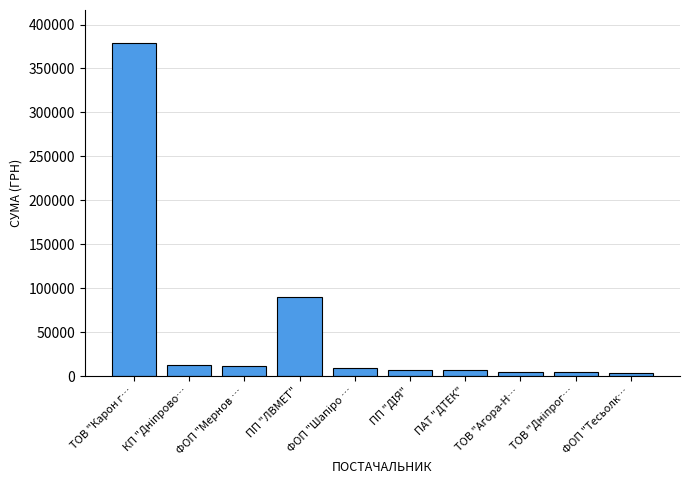

What is the sum of all values?

527207.6